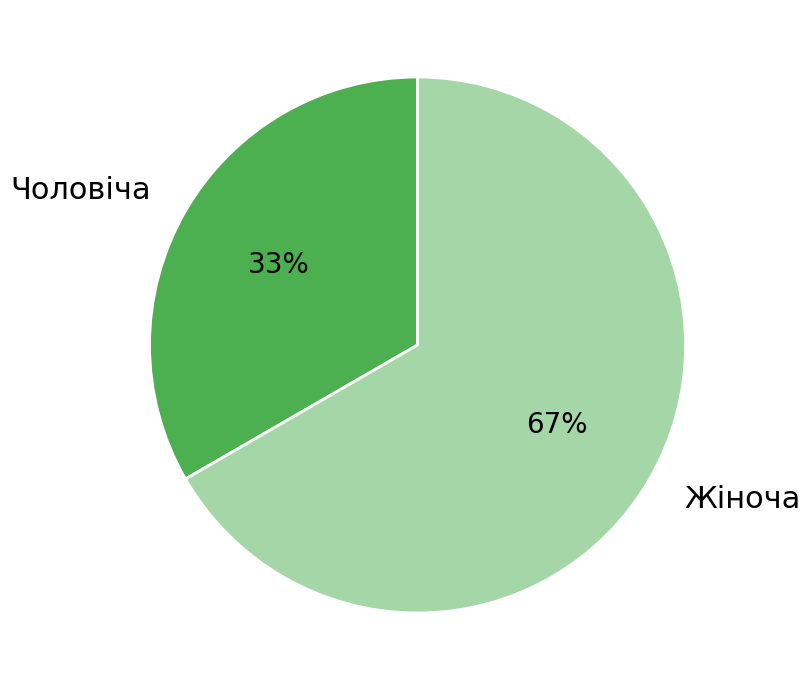

Is Жіноча the majority of the pie?

Yes